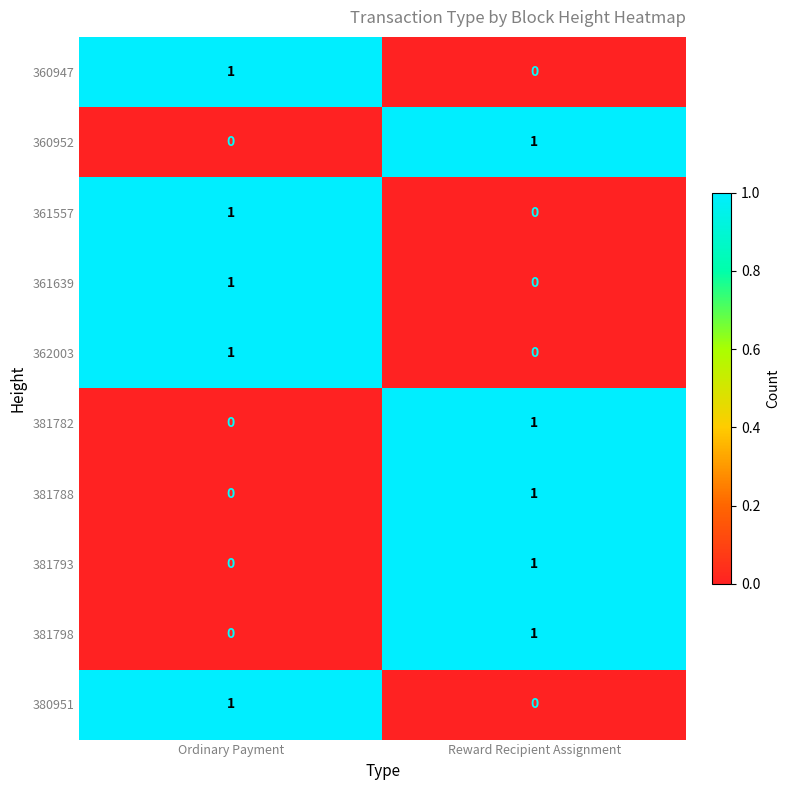

Reading left to right, transcribe all the data shown in this chart.

360947: 1	0
360952: 0	1
361557: 1	0
361639: 1	0
362003: 1	0
381782: 0	1
381788: 0	1
381793: 0	1
381798: 0	1
380951: 1	0